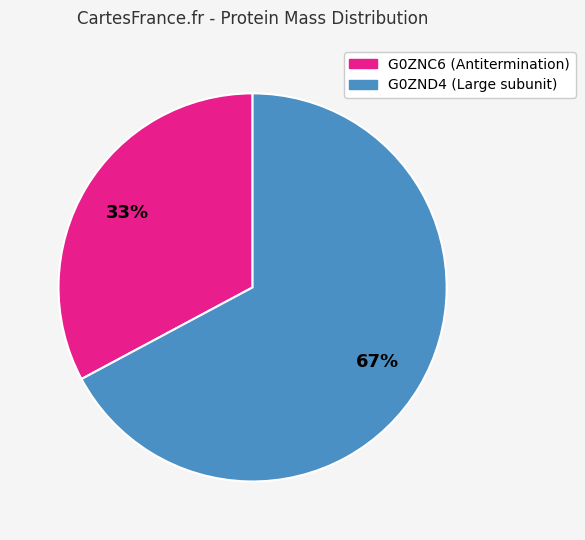

To the nearest percent, what portion does G0ZNC6 (Antitermination) represent?

33%